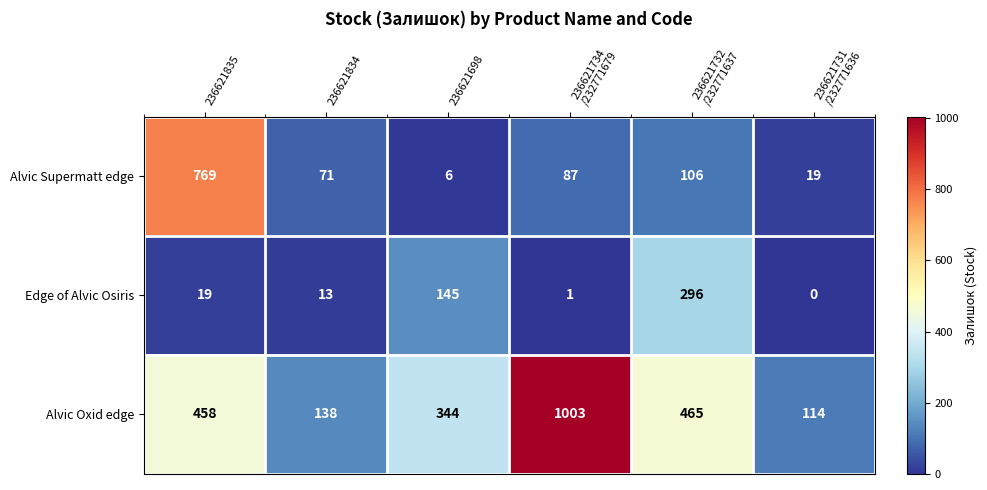

Reading left to right, extract all data points from this chart.

Alvic Supermatt edge: 769	71	6	87	106	19
Edge of Alvic Osiris: 19	13	145	1	296	0
Alvic Oxid edge: 458	138	344	1003	465	114